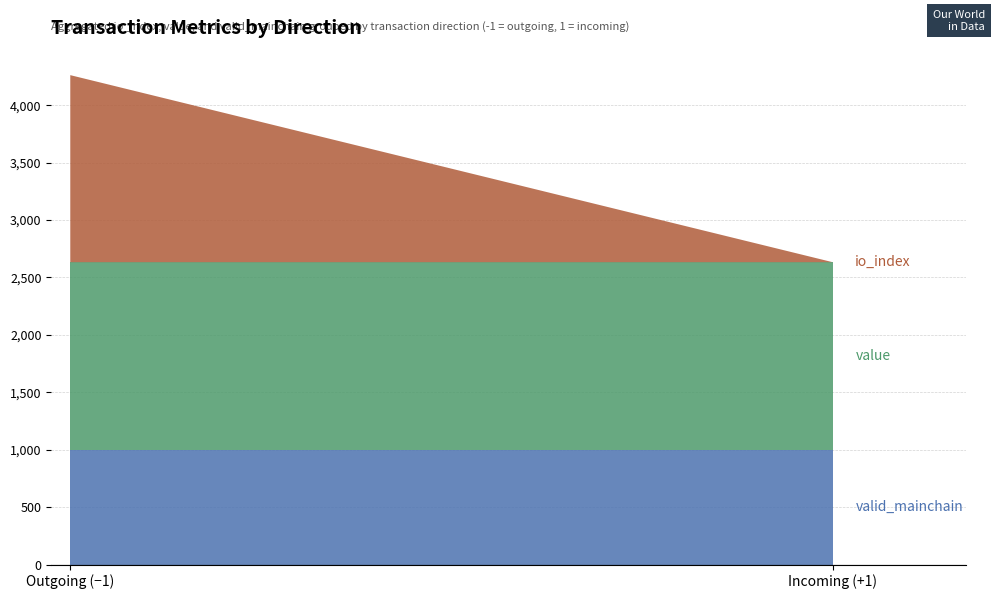

At which category is the sum across all series the highest?

Outgoing (−1)